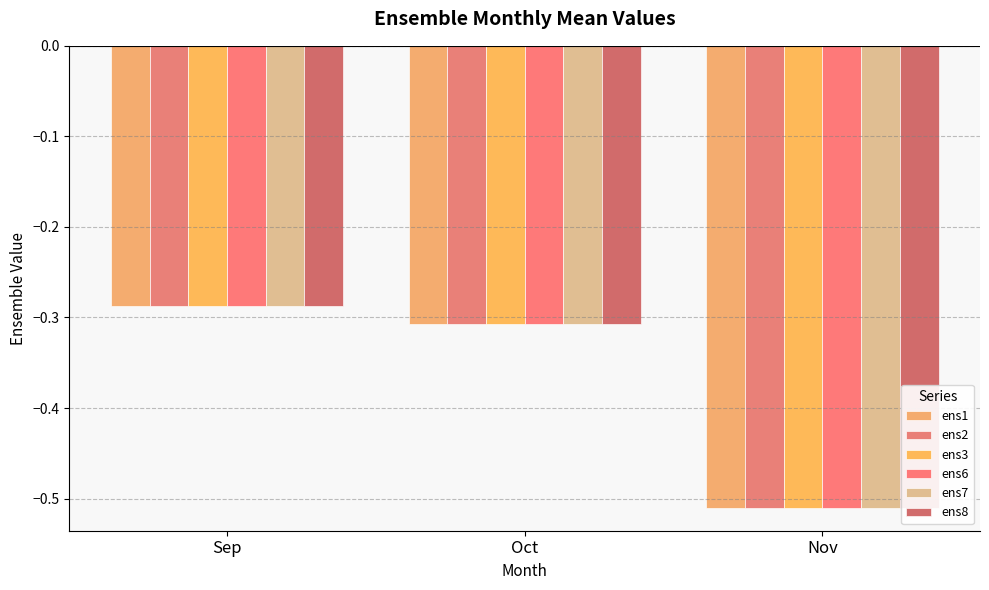

What is the total value across all series at Sep?

-1.7